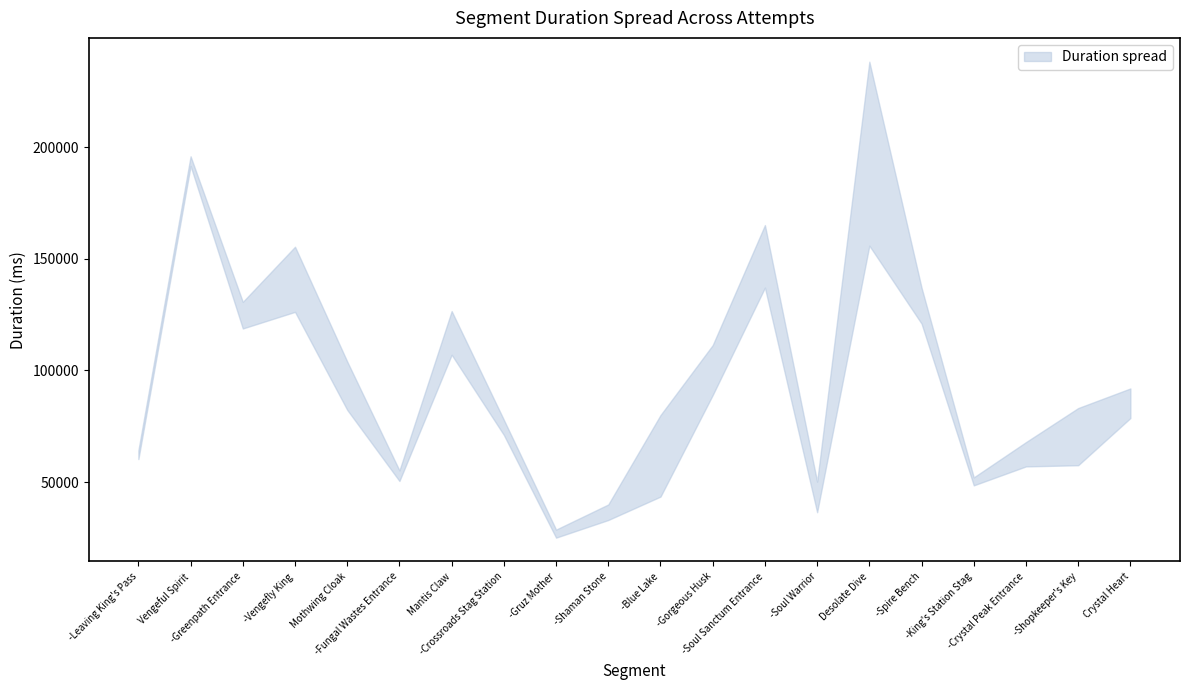

How many data points in Attempt #4's Duration (ms) are above 83839?

9